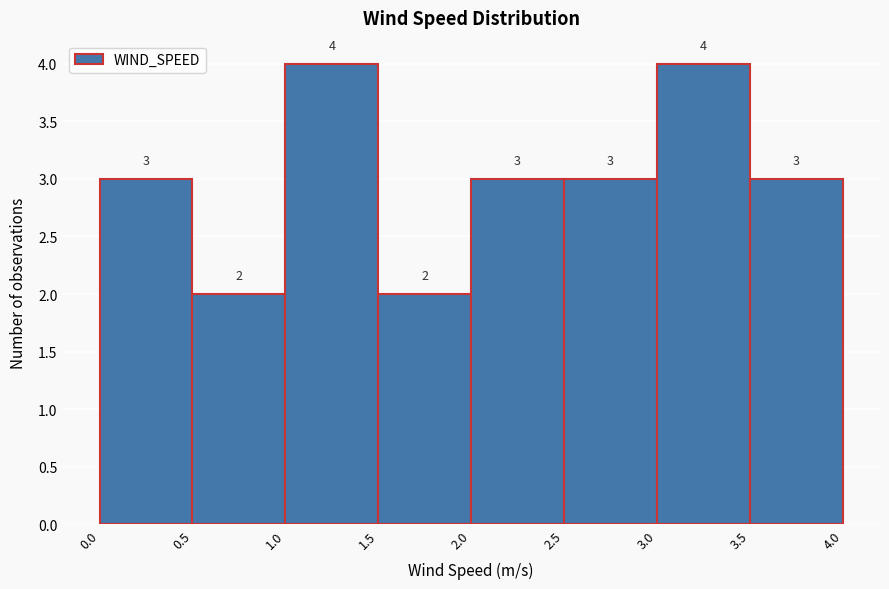

What is the height of the bar covering 0.0 to 0.5 on the x-axis?

3